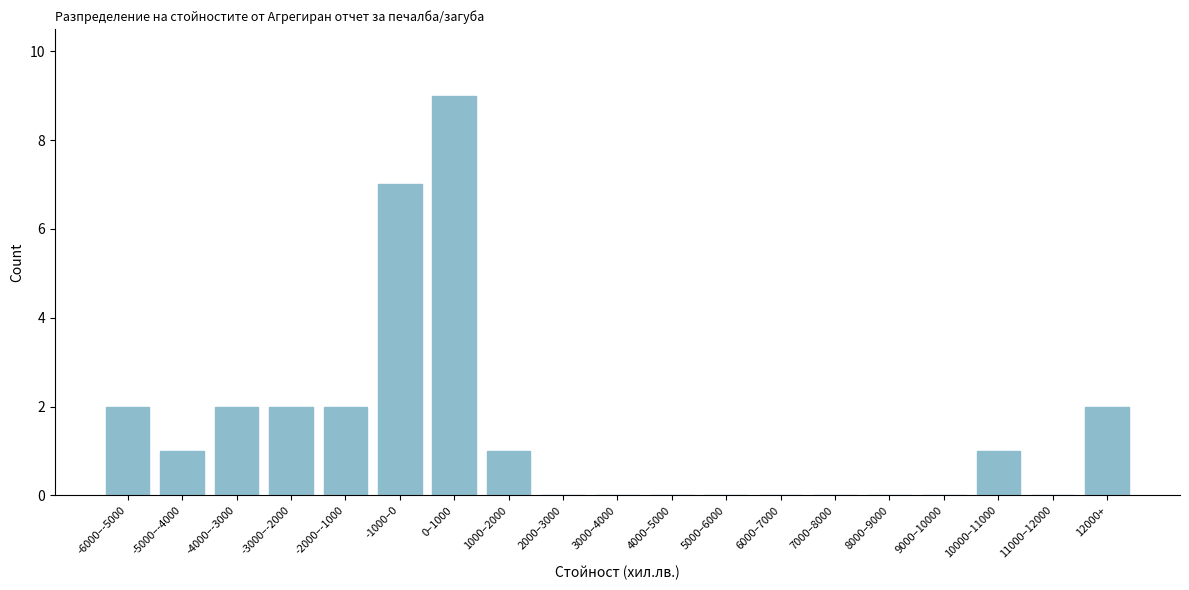

Reading right to left, what are all the values shown in this chart?

12000+=2	11000–12000=0	10000–11000=1	9000–10000=0	8000–9000=0	7000–8000=0	6000–7000=0	5000–6000=0	4000–5000=0	3000–4000=0	2000–3000=0	1000–2000=1	0–1000=9	-1000–0=7	-2000–-1000=2	-3000–-2000=2	-4000–-3000=2	-5000–-4000=1	-6000–-5000=2